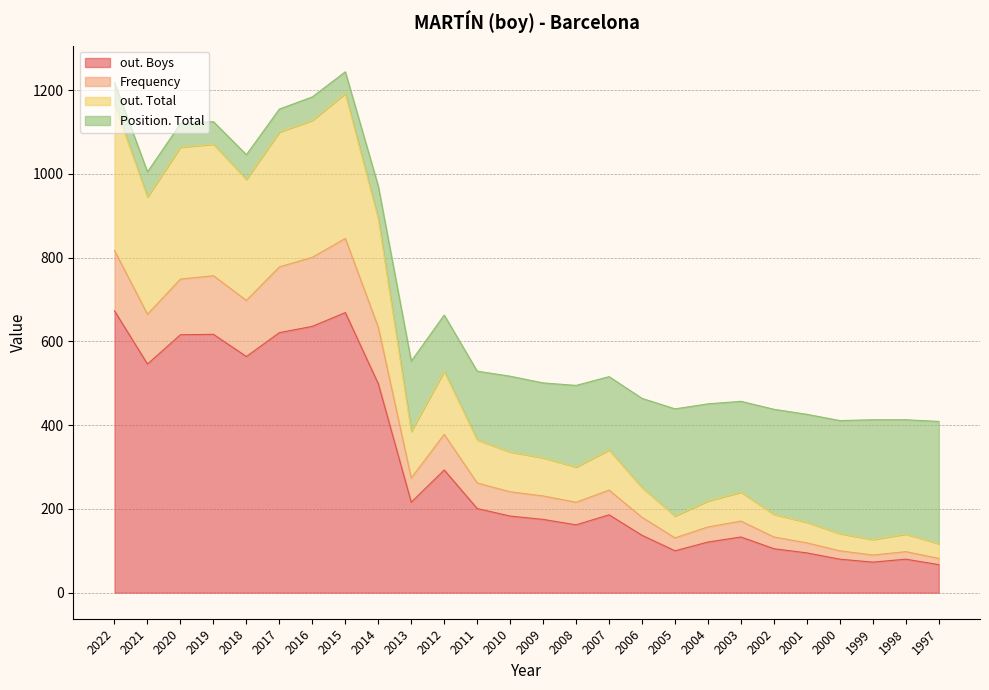

The out. Boys series shows 32 at 2005. True or false?

False